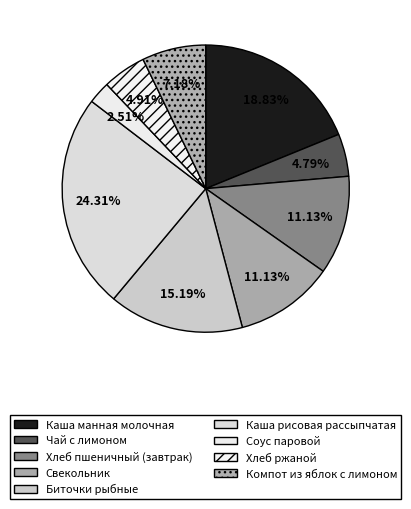

To the nearest percent, what is the average slice percentage?

11%